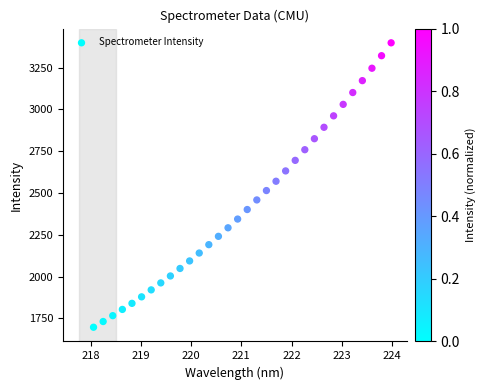

What is the range of X values (max minus min)?

5.9